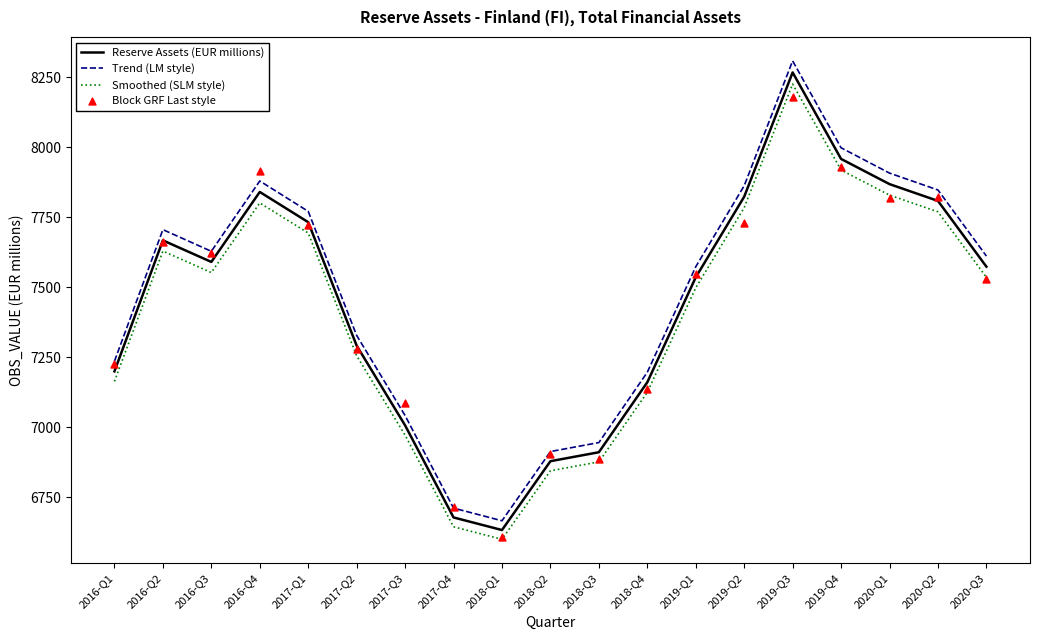

What are all the series names shown in the legend?

Reserve Assets (EUR millions), Trend (LM style), Smoothed (SLM style), Block GRF Last style